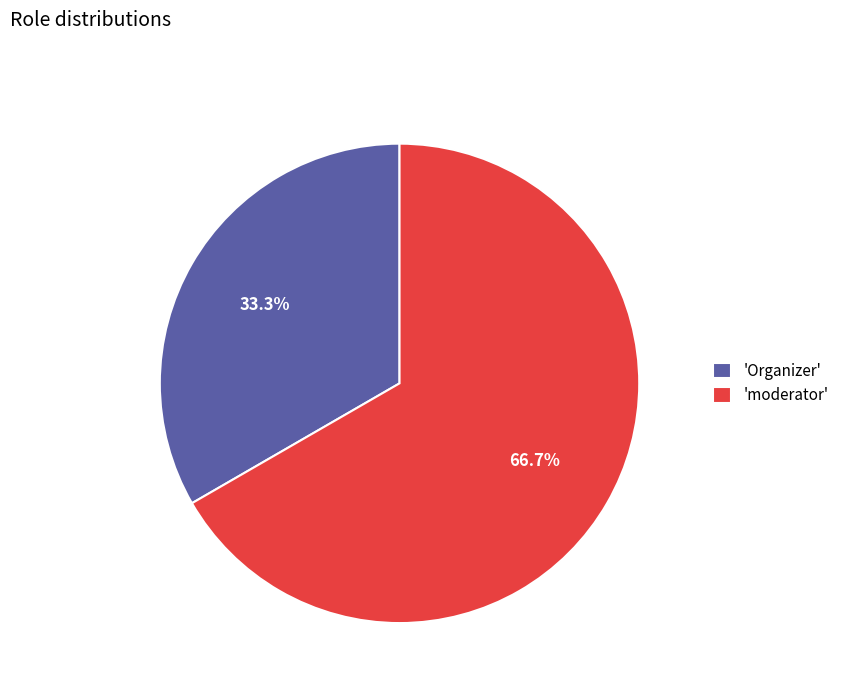

Does any single category account for the majority?

Yes